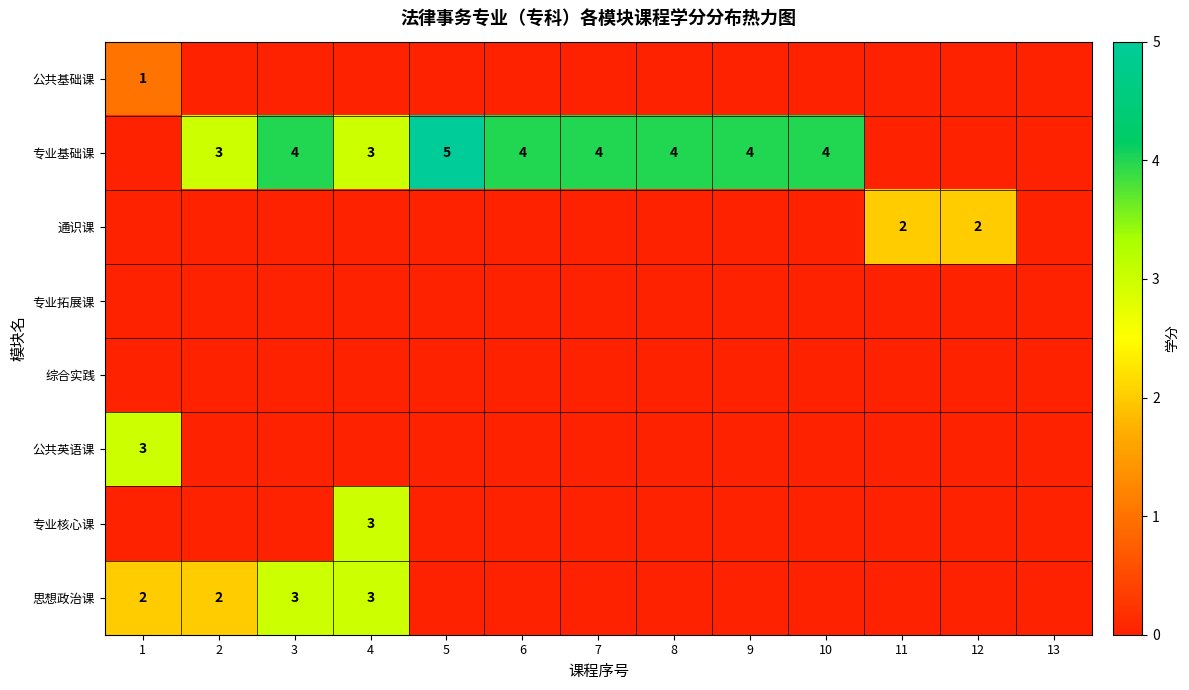

True or false: 专业基础课 has a value of 4 at 10.

True